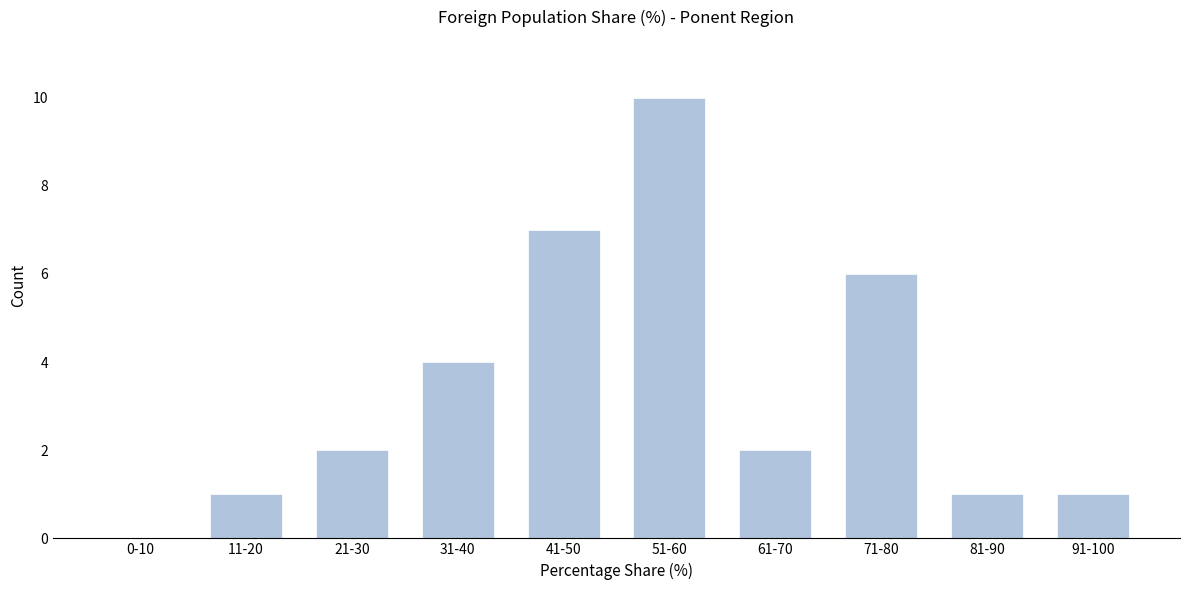

Reading left to right, what are all the values shown in this chart?

0-10=0	11-20=1	21-30=2	31-40=4	41-50=7	51-60=10	61-70=2	71-80=6	81-90=1	91-100=1